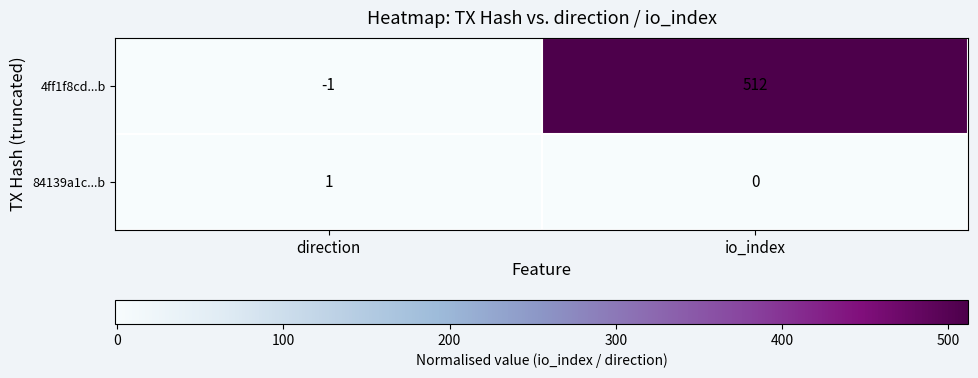

Rank the series by their average value, from highest to lowest.

4ff1f8cd...b, 84139a1c...b